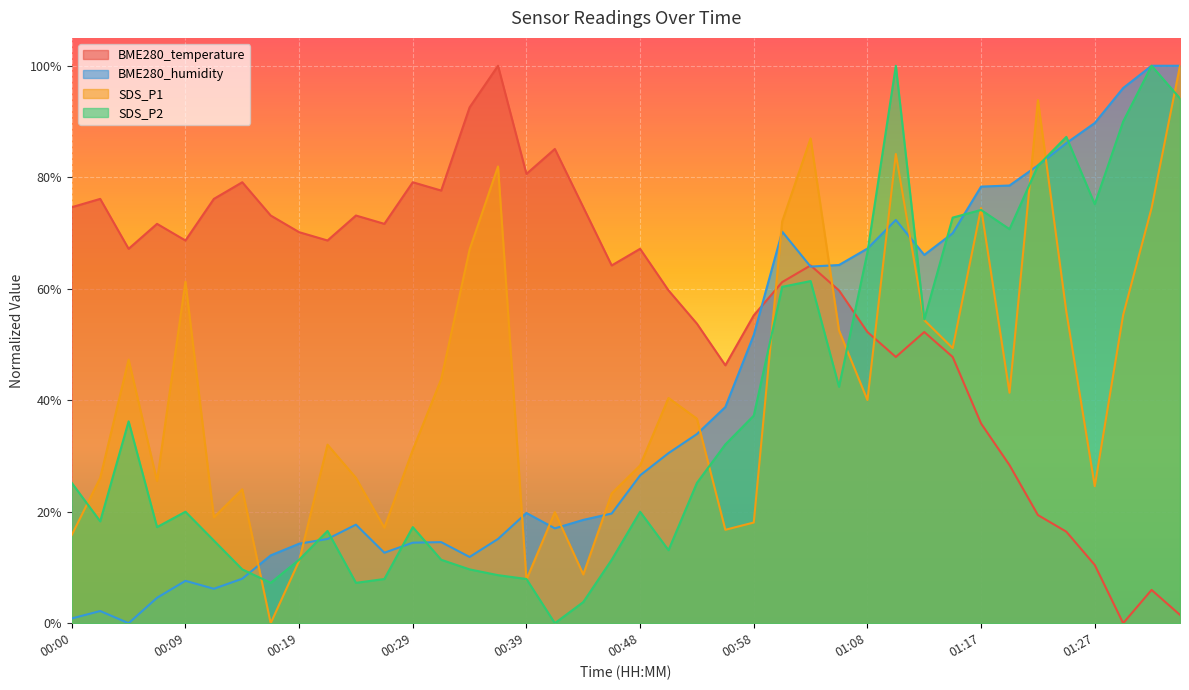

At which category does SDS_P2 reach its first local peak?

00:04